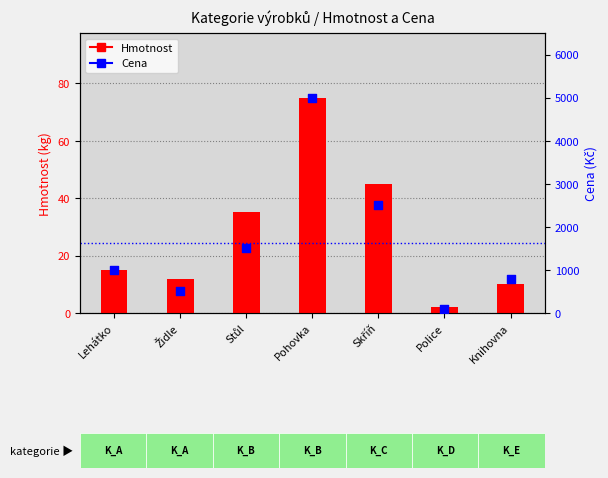

Which series has the largest total across all categories?

Cena